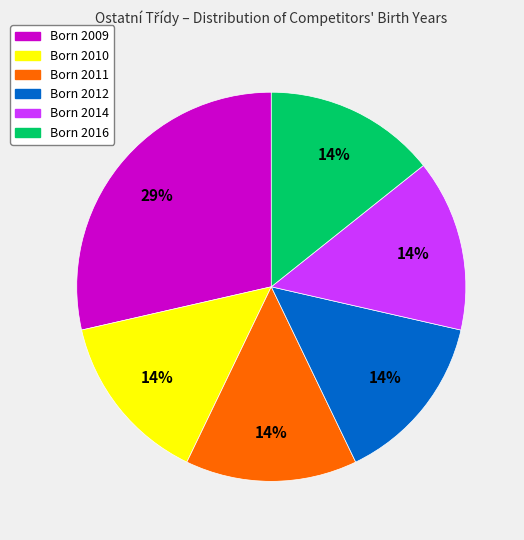

To the nearest percent, what is the average slice percentage?

17%